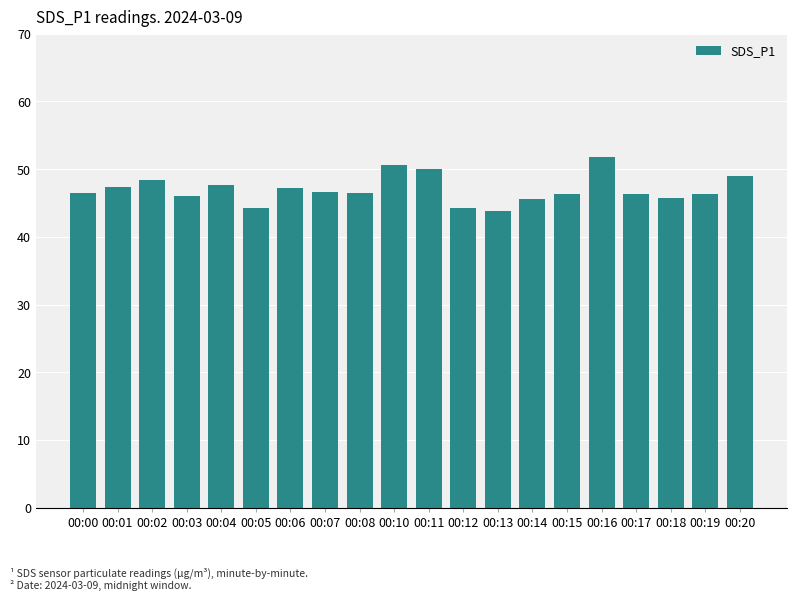

Are the bars grouped side by side (vs. stacked)?

No